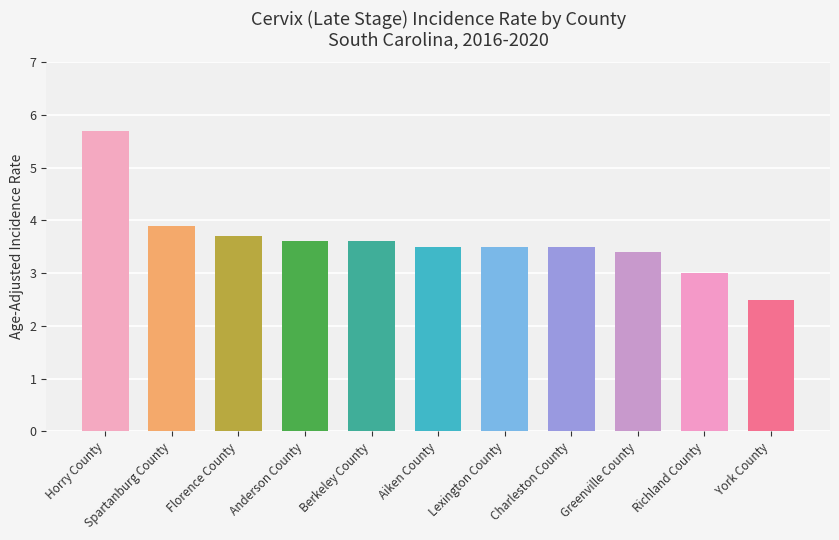

What is the average value?

3.6